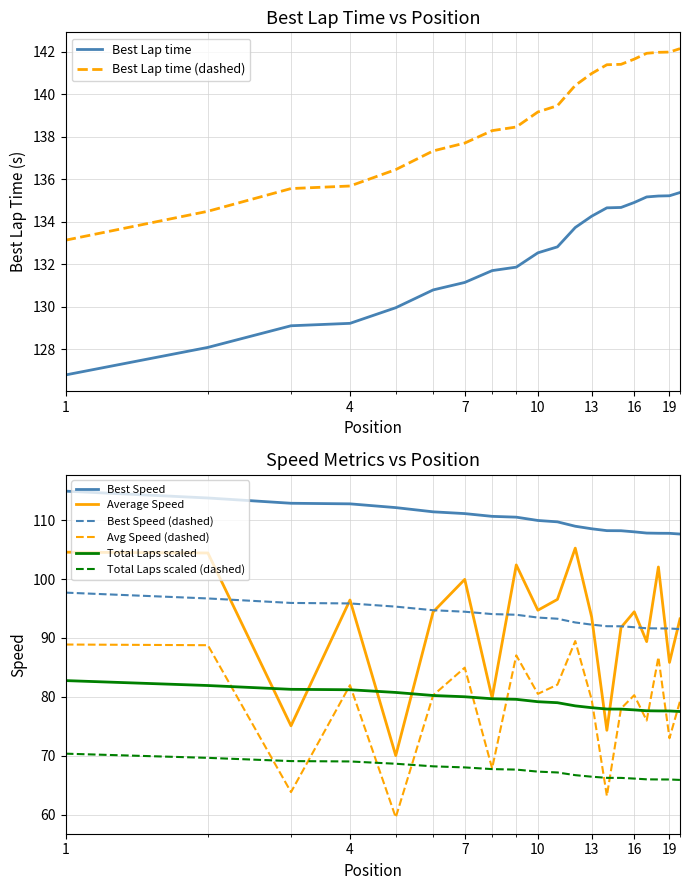

How many data points in Average Speed are above 94?

11